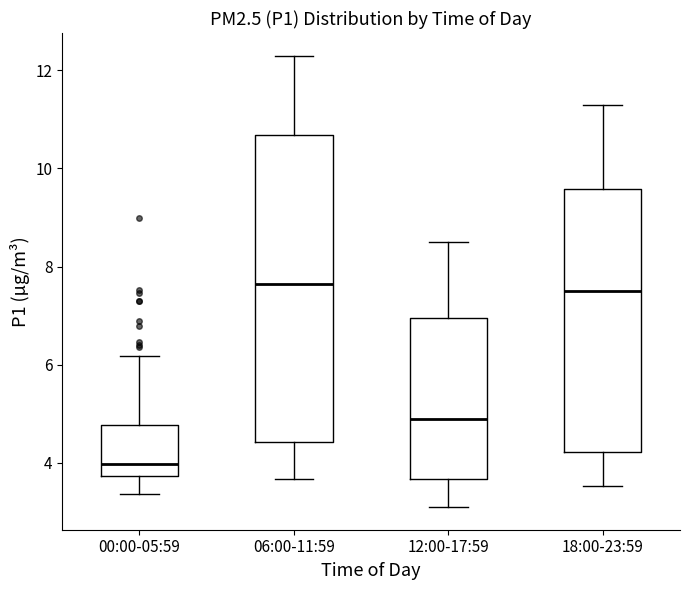

Where does the median line of the box for 00:00-05:59 sit on the y-axis? The values are not printed on the chart, so give them approximately, as read against the axis.

4.0